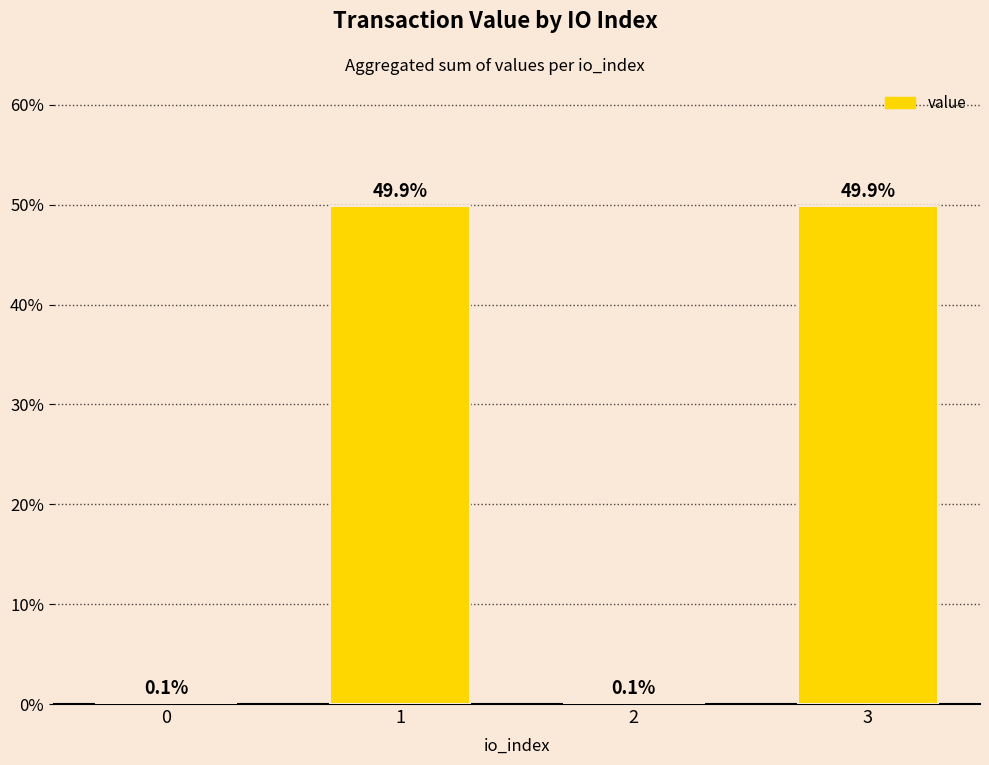

The value at 2 is 0.1. True or false?

True